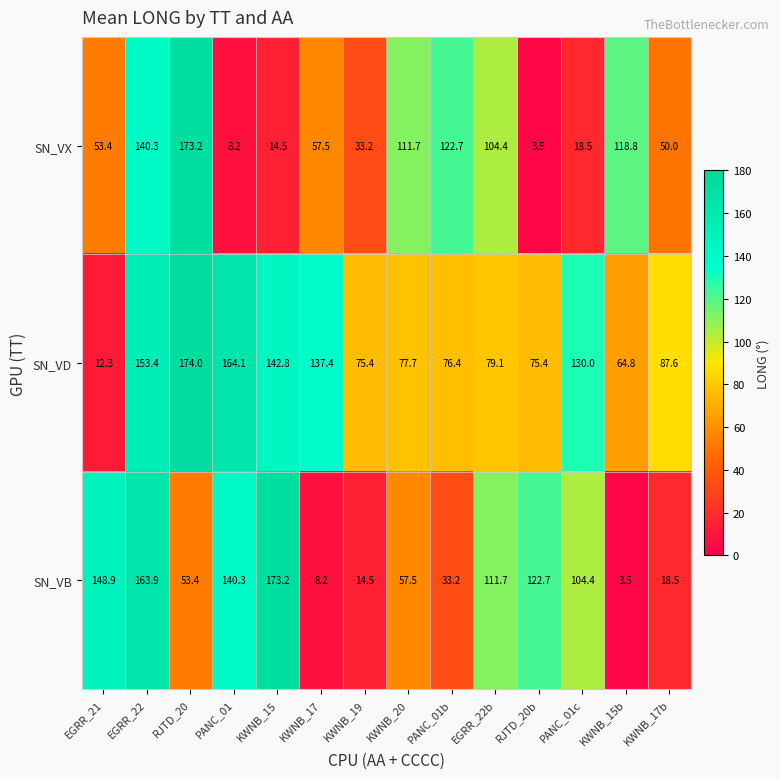

What is the sum of the SN_VD values at KWNB_17b and KWNB_19?

163.0